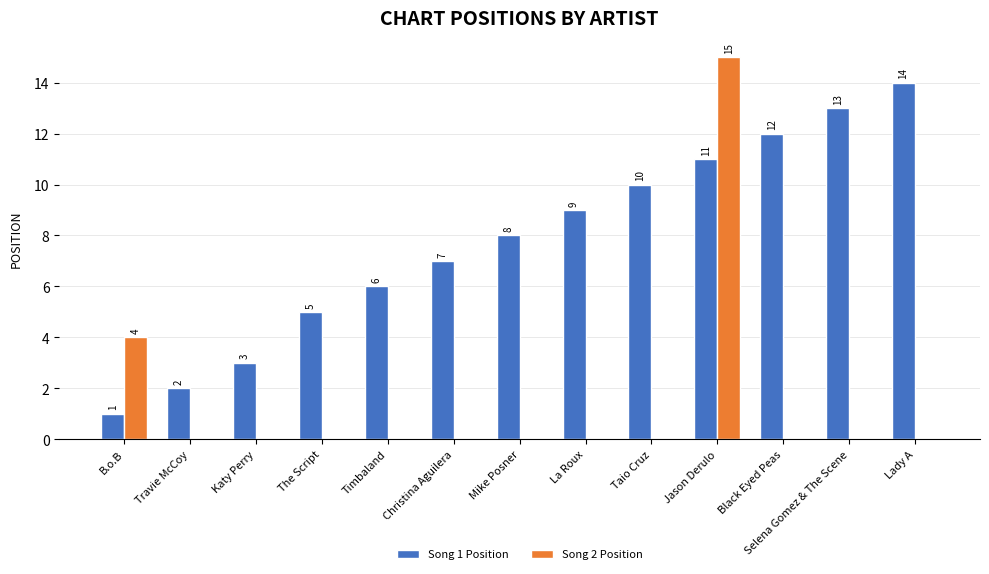

The value of Song 1 Position at Lady A is 14. True or false?

True